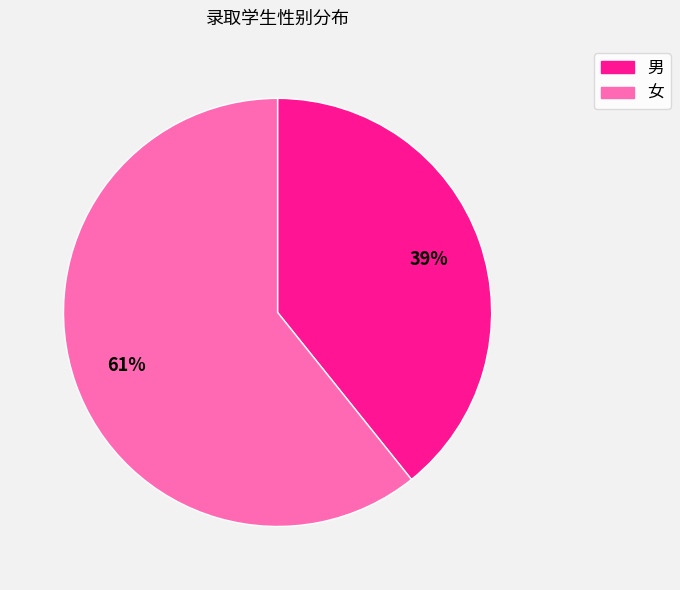

Which has a higher value, 男 or 女?

女